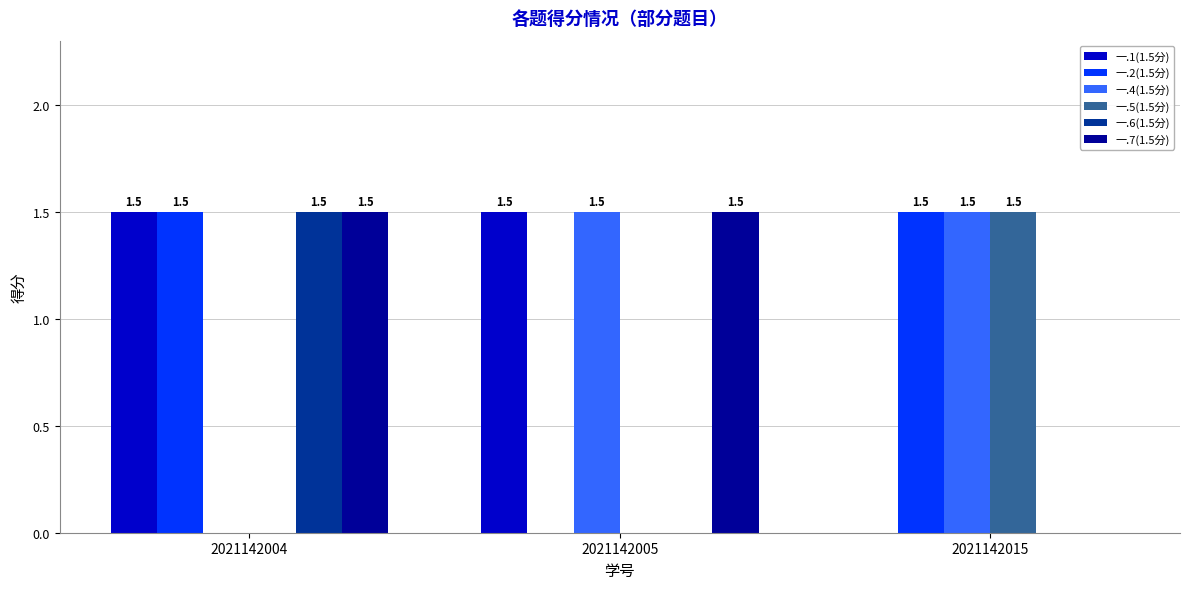

How many categories are shown in the chart?

3